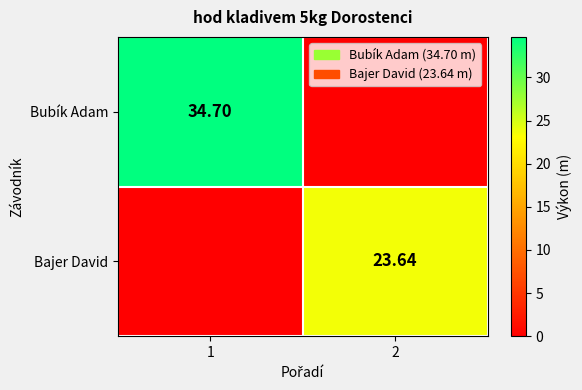

Is the value of Bajer David at 2 greater than the value of Bubík Adam at 1?

No